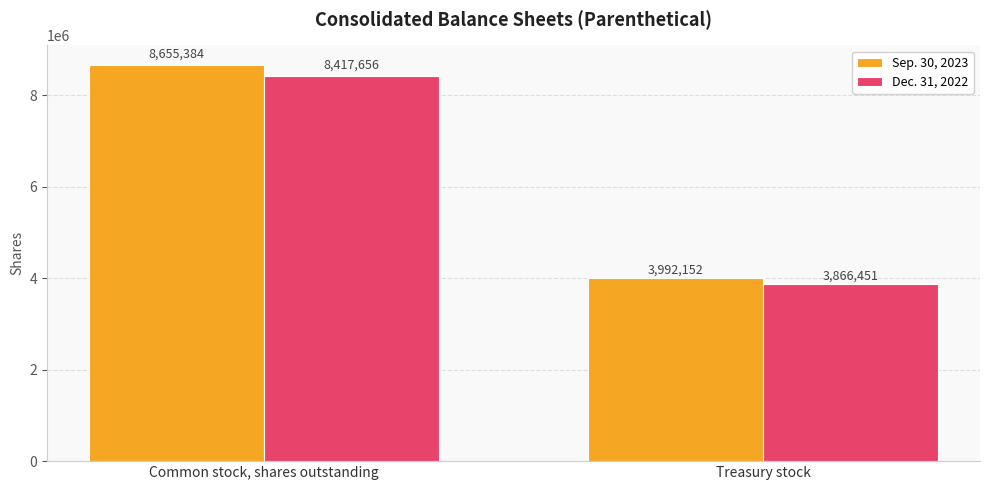

What is the sum of all Sep. 30, 2023 values?

12647536